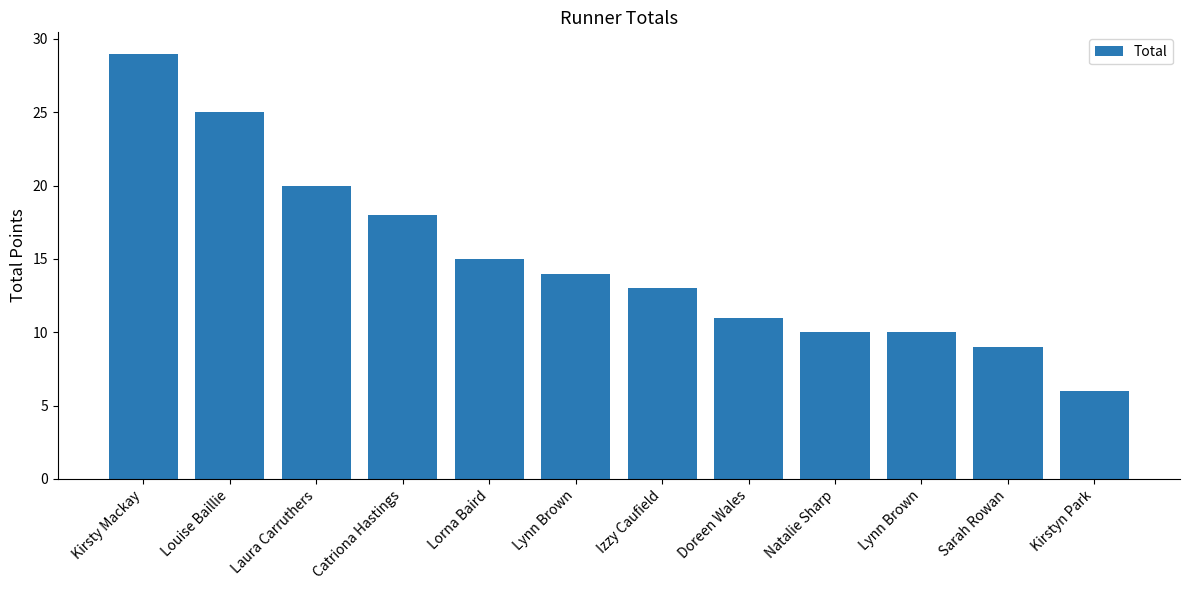

What is the label of the 8th bar from the right?

Lorna Baird